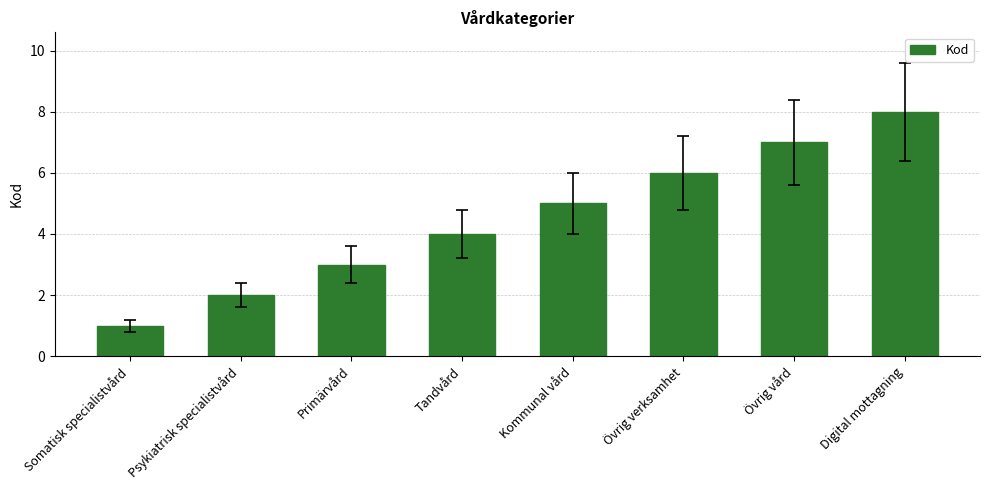

Rank the categories by value from lowest to highest.

Somatisk specialistvård, Psykiatrisk specialistvård, Primärvård, Tandvård, Kommunal vård, Övrig verksamhet, Övrig vård, Digital mottagning